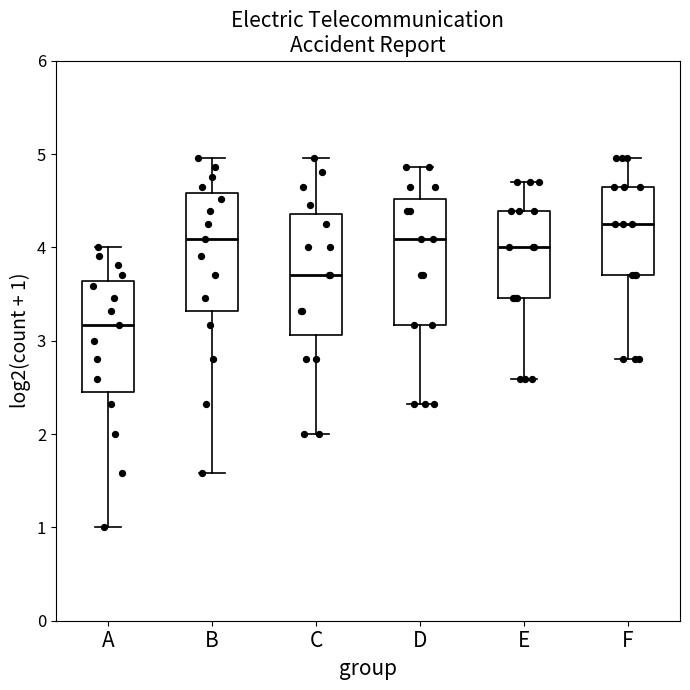

Where is the upper edge of the box for E on the y-axis? The values are not printed on the chart, so give them approximately, as read against the axis.

4.4